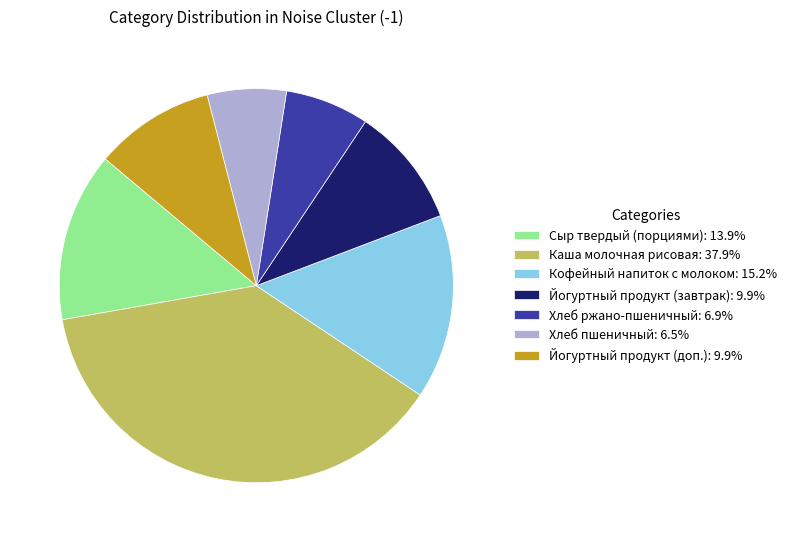

Which slice is the largest?

Каша молочная рисовая